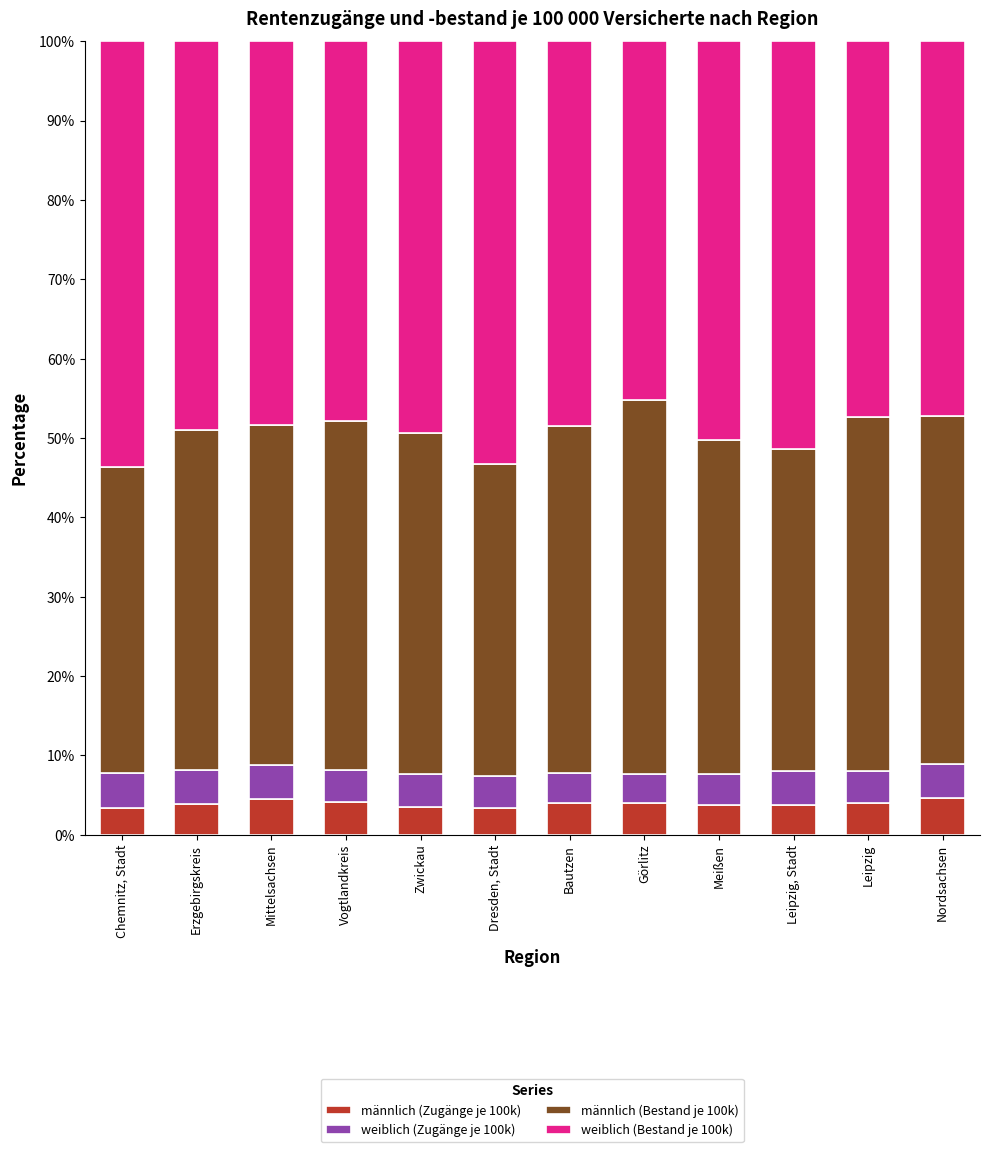

What is the average value of the männlich (Zugänge je 100k) series?

3.9